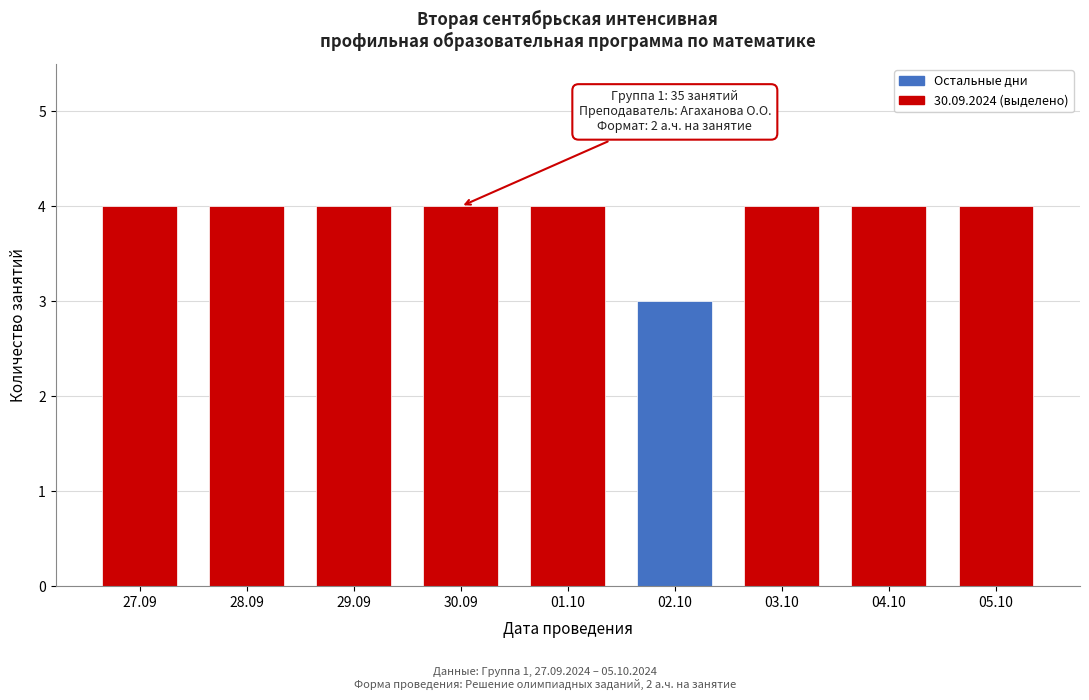

Reading left to right, what are all the values shown in this chart?

4	4	4	4	4	3	4	4	4